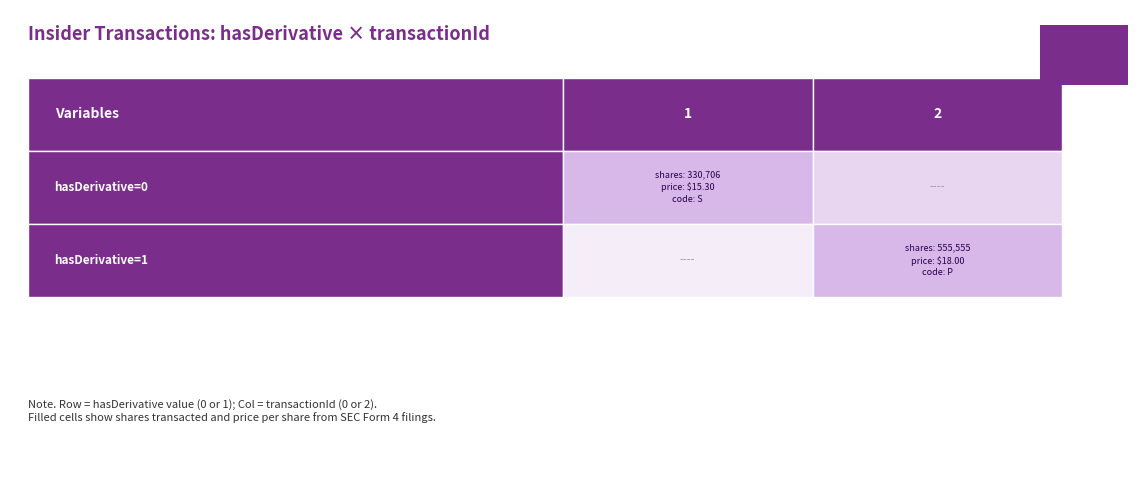

How many positive values does the hasDerivative=0 series have?

1